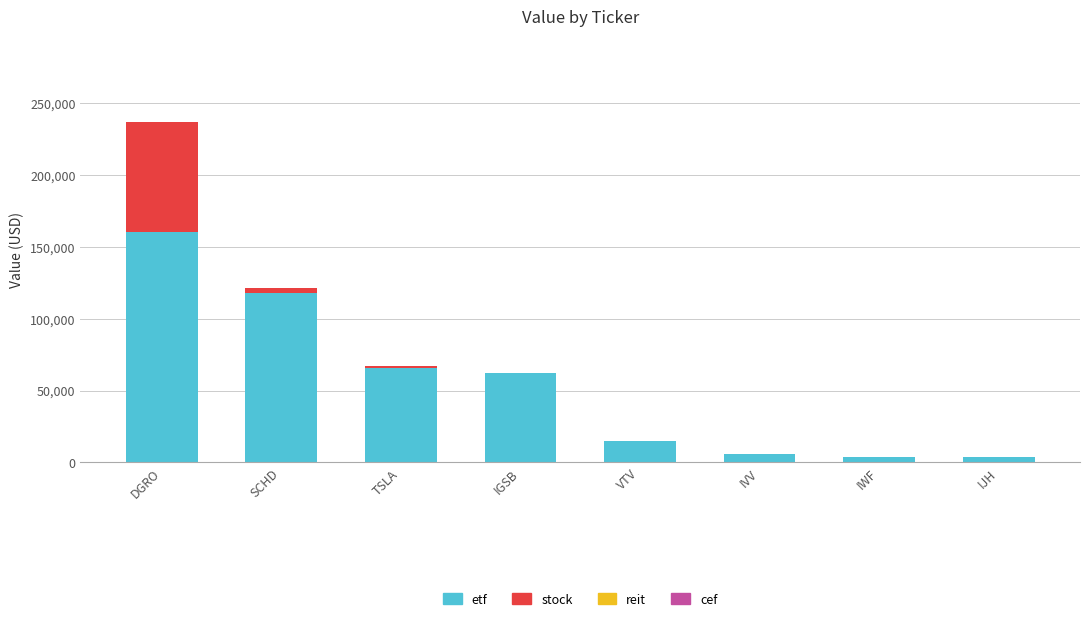

Which category has the highest value in the etf series?

DGRO